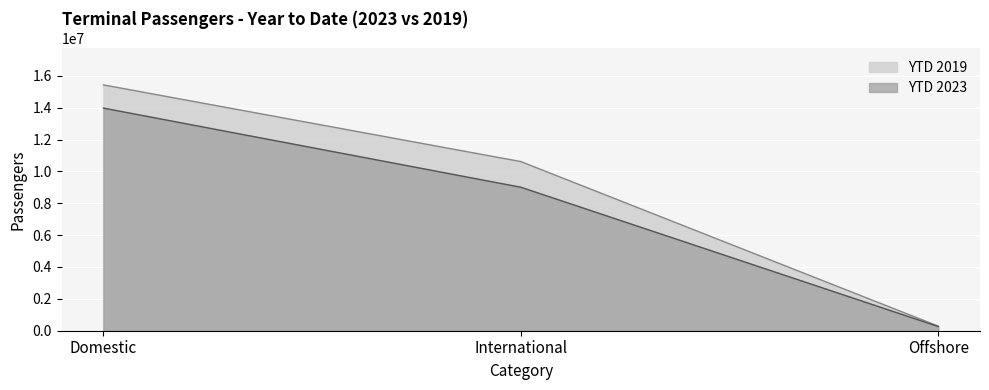

True or false: YTD 2023 has a value of 12410119 at International.

False